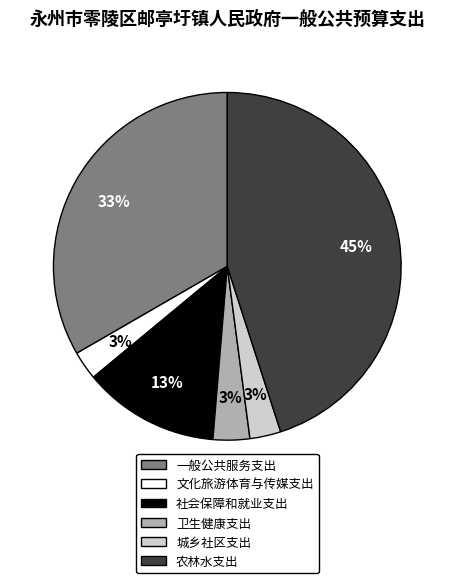

To the nearest percent, what portion does 社会保障和就业支出 represent?

13%